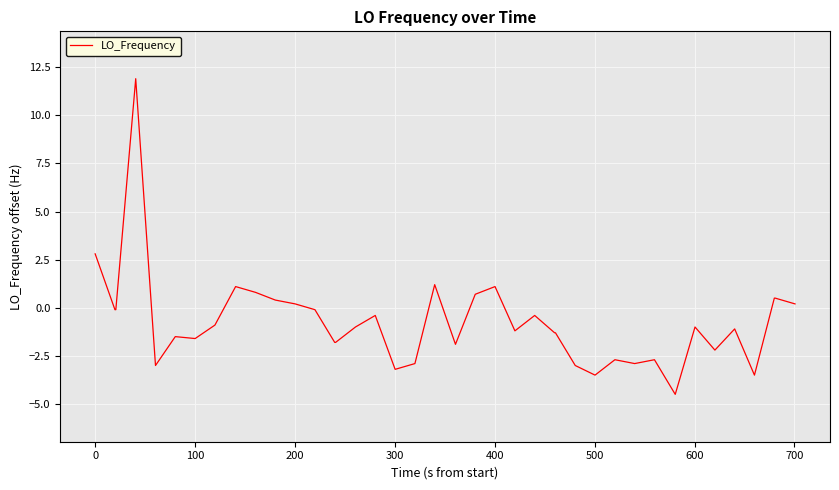

What is the maximum value shown in the chart?

11.9